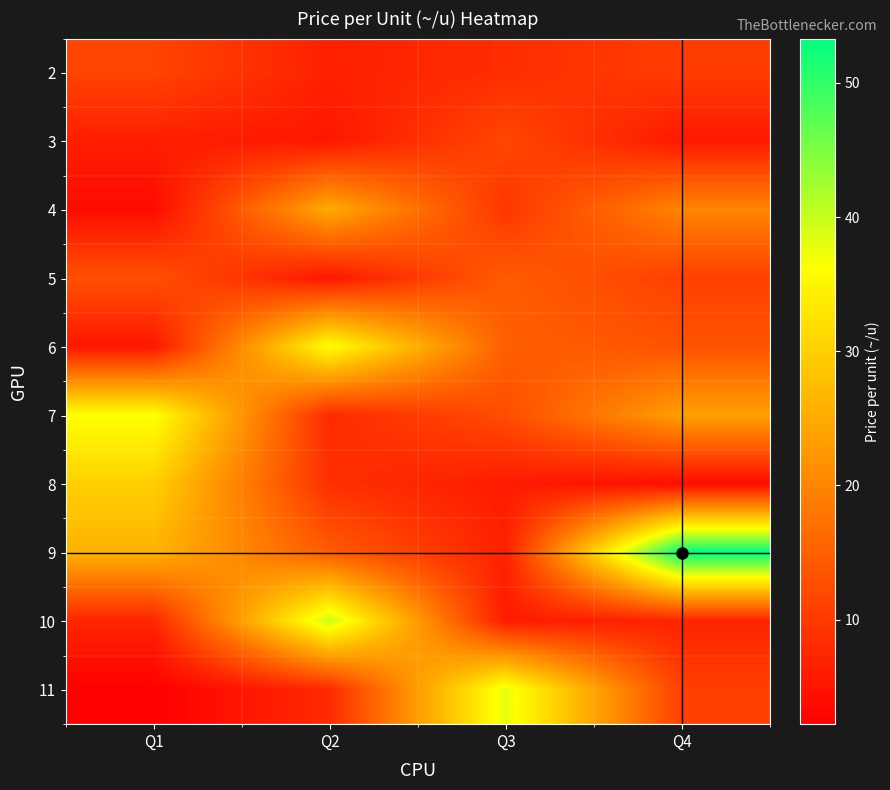

Reading left to right, transcribe all the data shown in this chart.

2: Q1=11.4	Q2=6.7	Q3=8.3	Q4=10.3
3: Q1=6.4	Q2=5.4	Q3=11.7	Q4=5.6
4: Q1=3.8	Q2=25.0	Q3=9.5	Q4=20.0
5: Q1=13.0	Q2=5.3	Q3=14.5	Q4=10.8
6: Q1=5.3	Q2=36.4	Q3=15.0	Q4=13.3
7: Q1=36.5	Q2=8.0	Q3=12.5	Q4=23.6
8: Q1=30.0	Q2=8.6	Q3=6.0	Q4=4.0
9: Q1=26.1	Q2=14.5	Q3=6.7	Q4=53.3
10: Q1=7.3	Q2=40.0	Q3=5.9	Q4=7.0
11: Q1=2.2	Q2=8.0	Q3=38.0	Q4=10.8